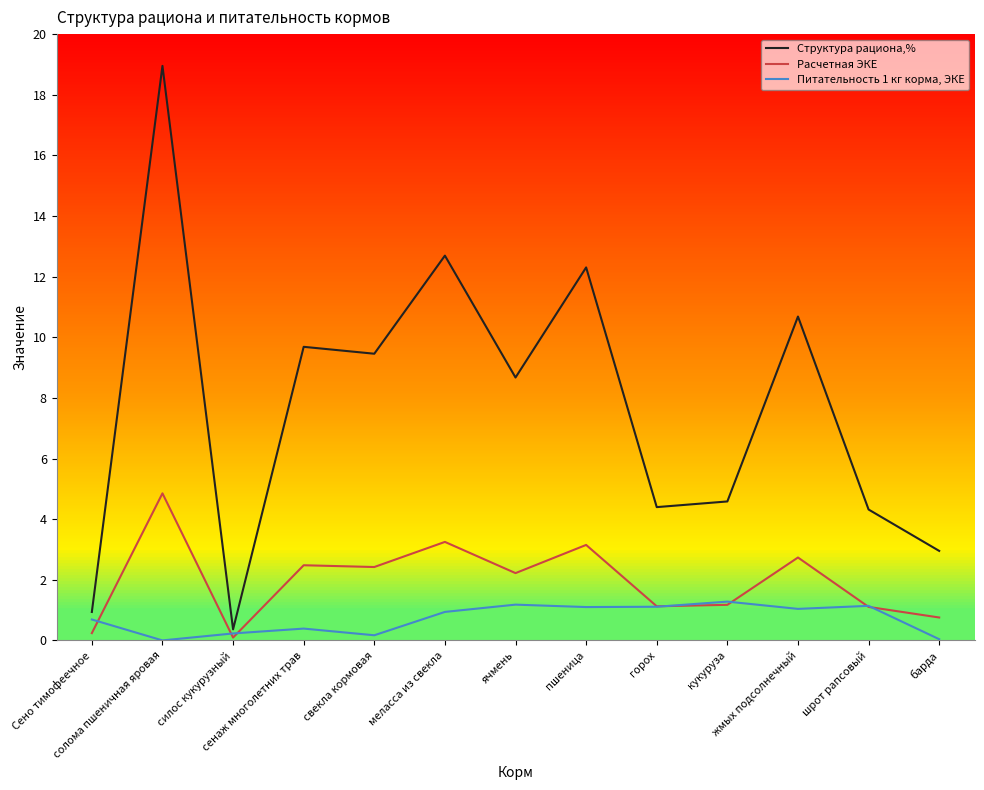

True or false: Структура рациона,% has a value of 1.6 at Сено тимофеечное.

False